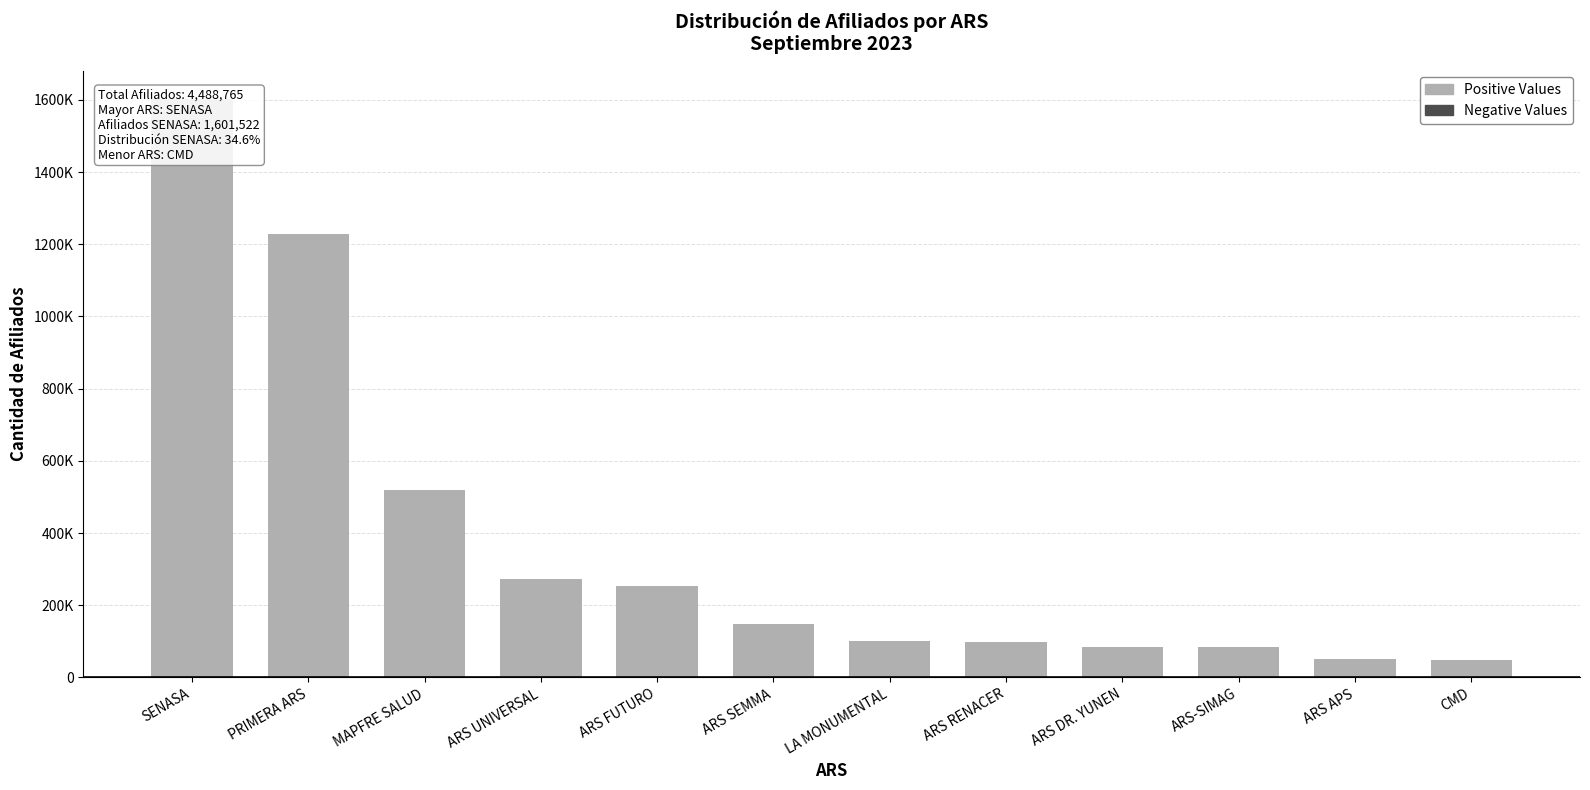

How many values exceed 147732?

5